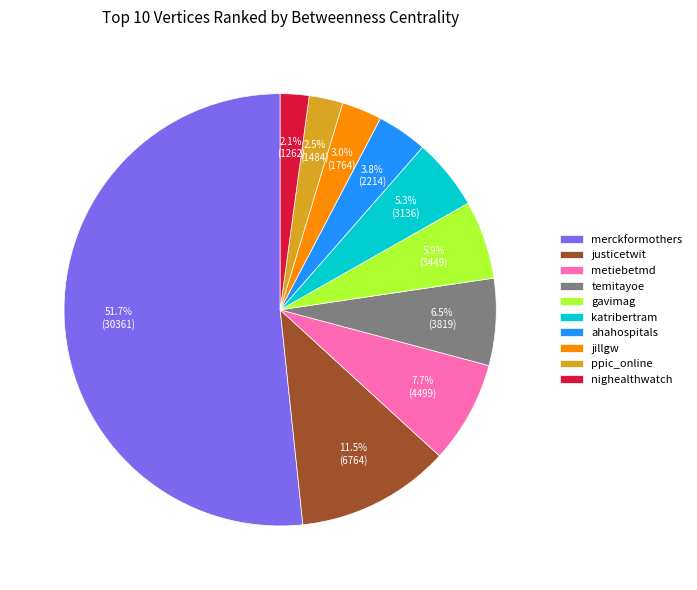

What portion of the pie excludes justicetwit?

88.5%